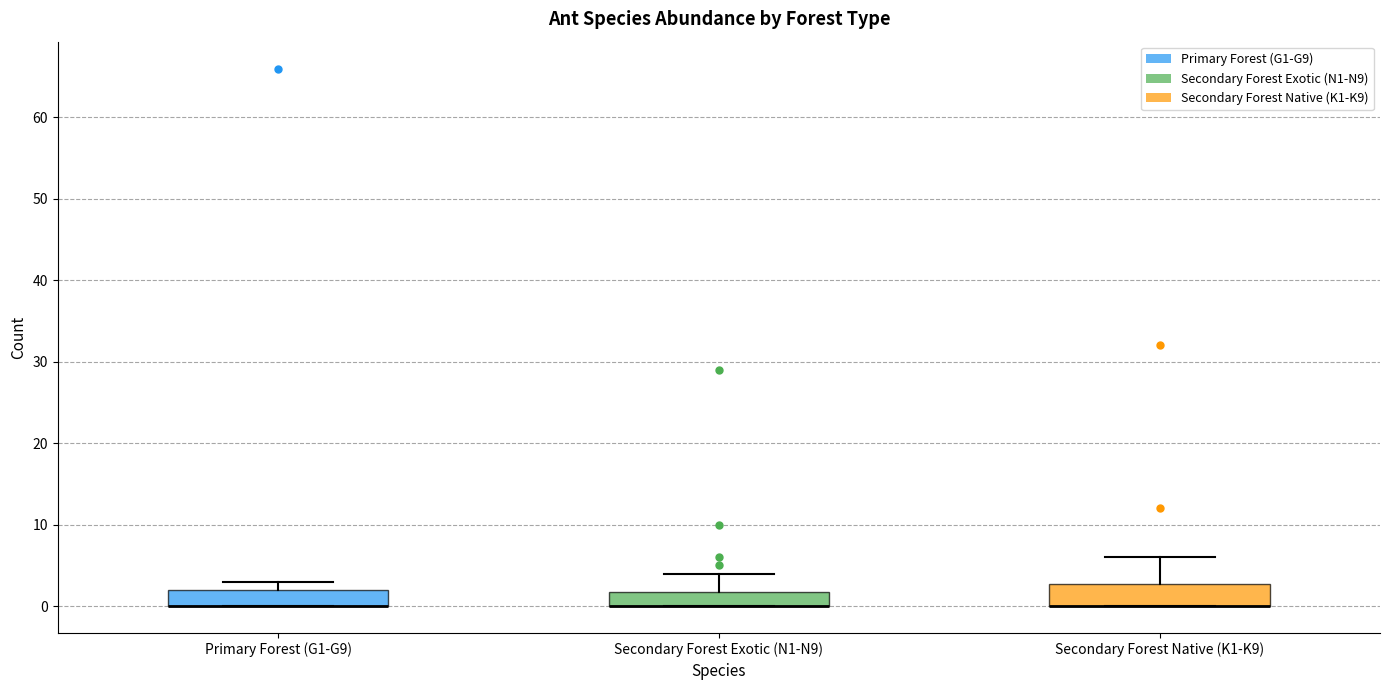

Where is the lower edge of the box for Secondary Forest Native (K1-K9) on the y-axis? The values are not printed on the chart, so give them approximately, as read against the axis.

0